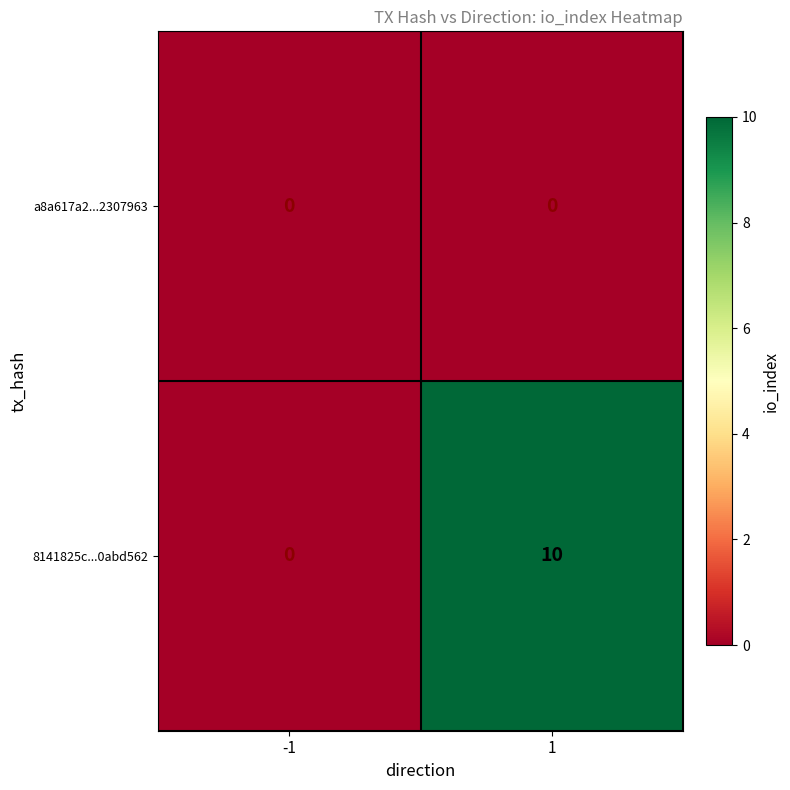

Reading left to right, list all the values displayed in this chart.

a8a617a2...2307963: -1=0	1=0
8141825c...0abd562: -1=0	1=10